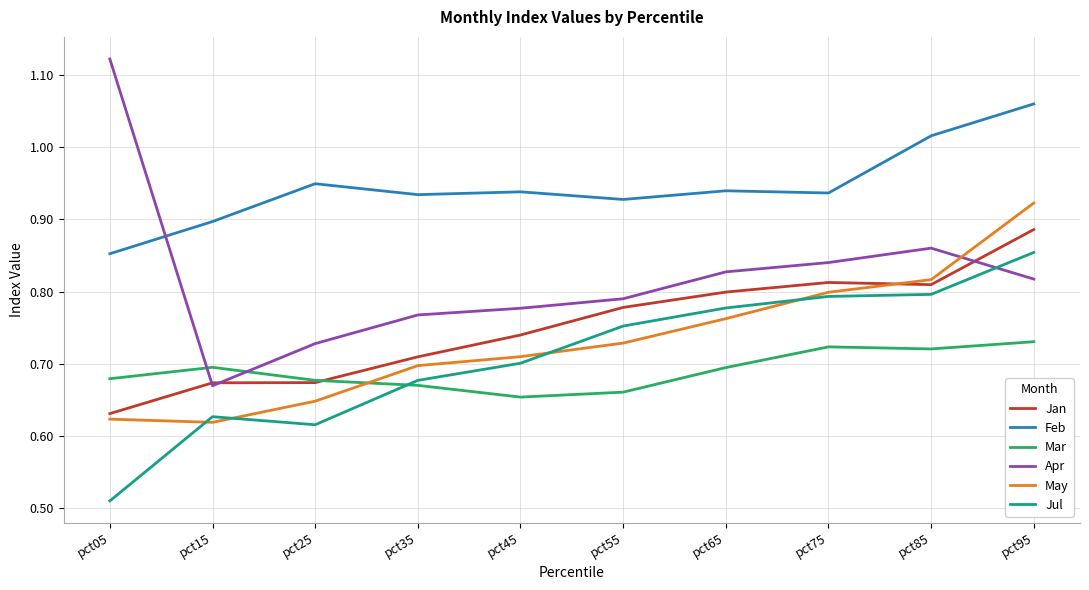

True or false: Mar and Feb intersect in this chart.

False